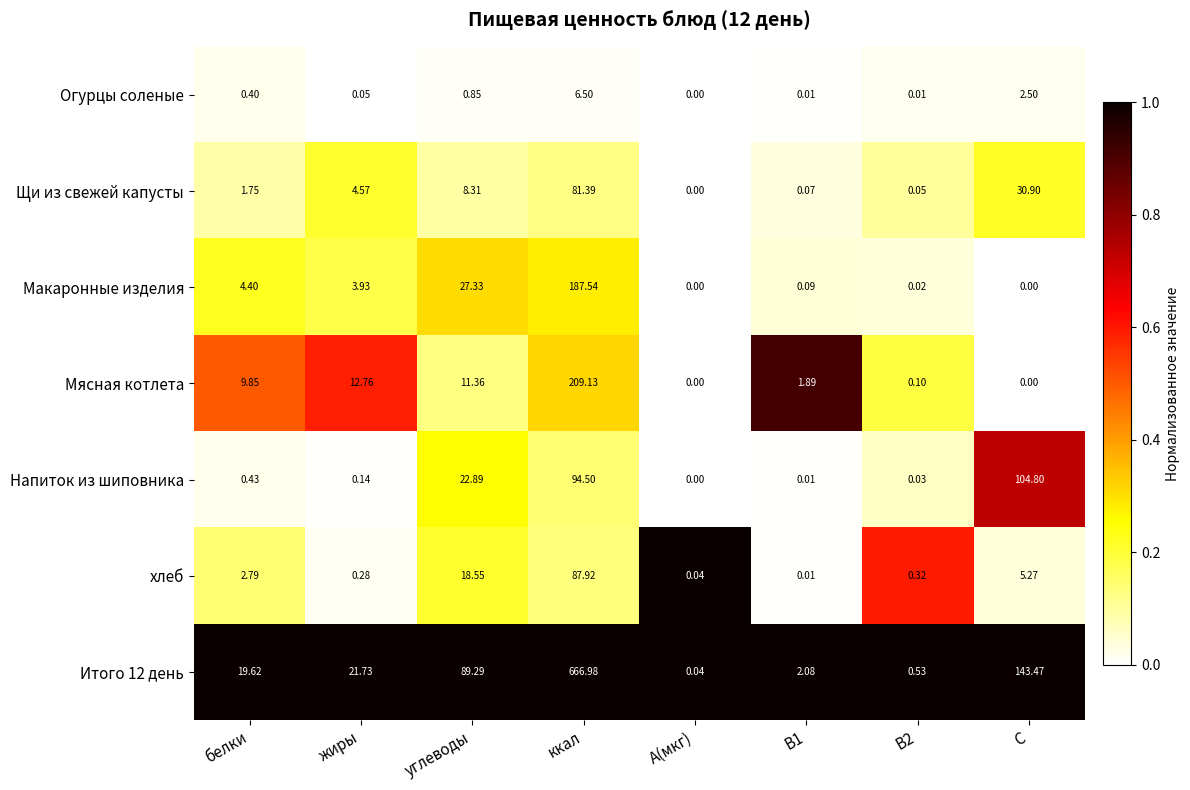

At which label is Напиток из шиповника closest to 52?

углеводы